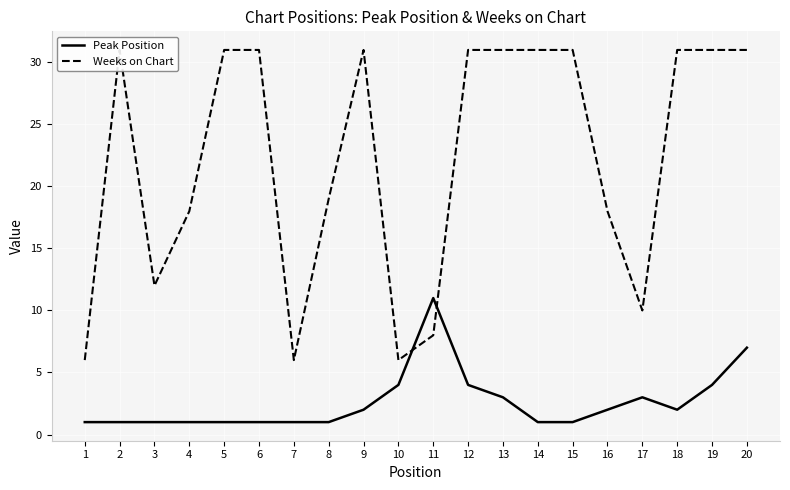

Reading left to right, transcribe all the data shown in this chart.

Peak Position: 1	1	1	1	1	1	1	1	2	4	11	4	3	1	1	2	3	2	4	7
Weeks on Chart: 6	31	12	18	31	31	6	19	31	6	8	31	31	31	31	18	10	31	31	31